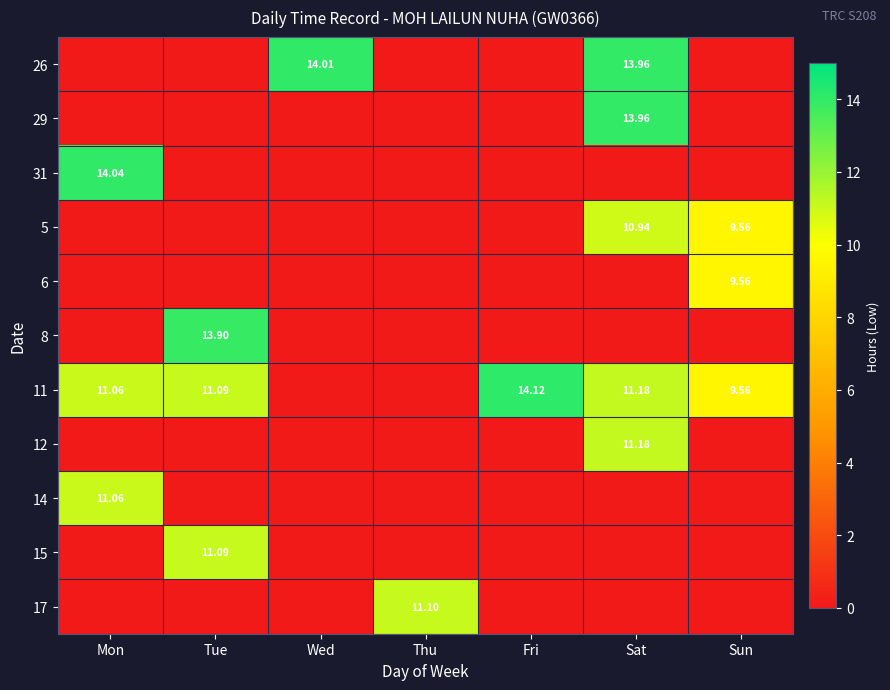

At how many categories does at least one series exceed 3?

7